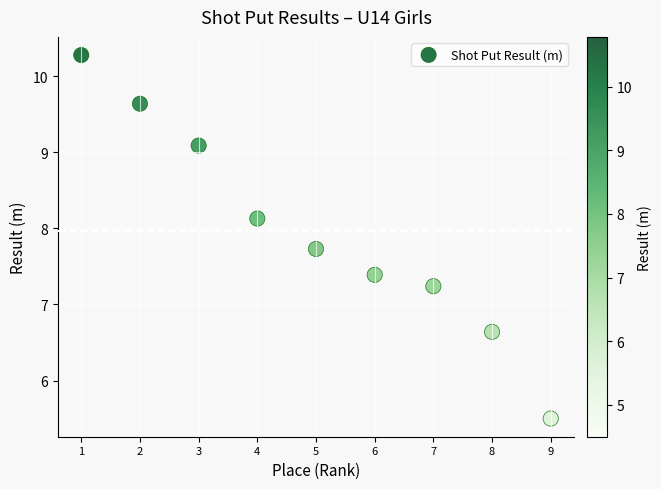

What is the average Y value?

8.0